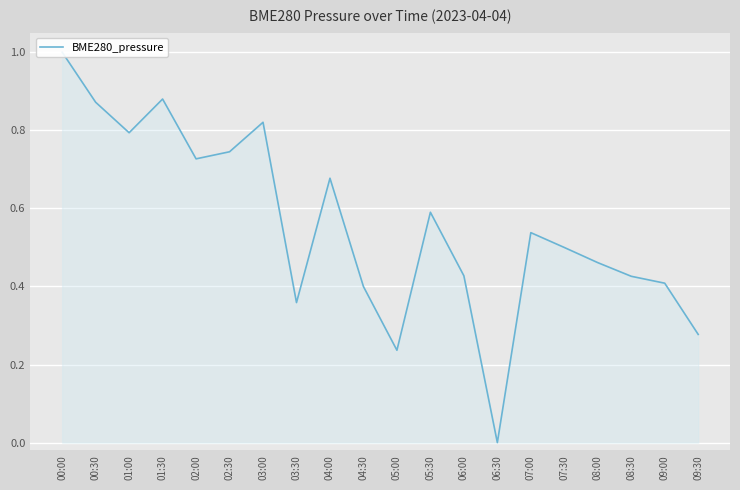

Rank the categories by value from lowest to highest.

06:30, 05:00, 09:30, 03:30, 04:30, 09:00, 08:30, 06:00, 08:00, 07:30, 07:00, 05:30, 04:00, 02:00, 02:30, 01:00, 03:00, 00:30, 01:30, 00:00